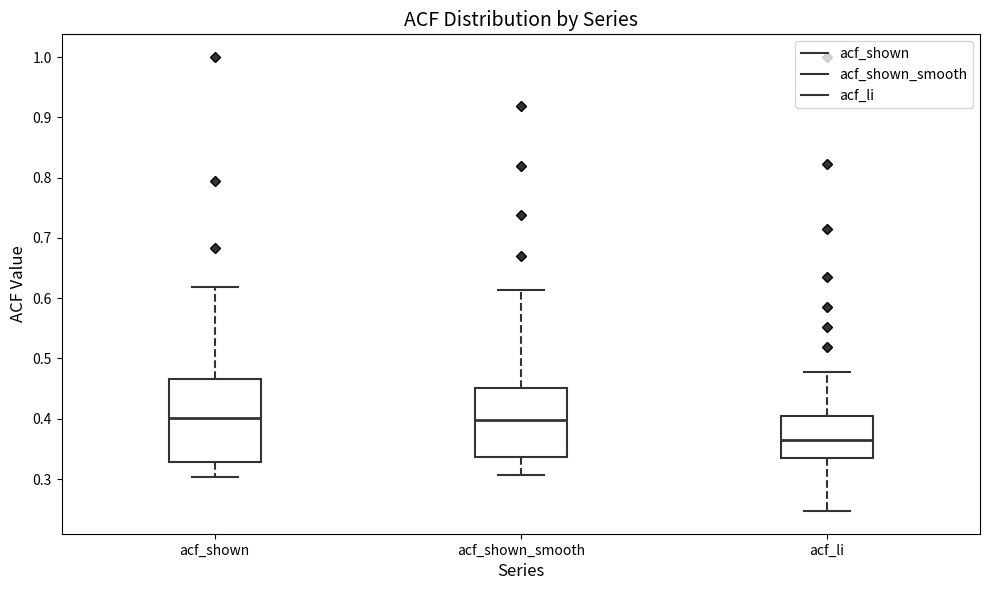

Reading left to right, transcribe this box plot: for each box, give where its median line is, the range the box spans, and where its two whiskers end, as read against the y-axis. The values are not printed on the chart, so give them approximately, as read against the axis.

acf_shown: median 0.40, box 0.33 to 0.47, whiskers 0.30 to 0.62
acf_shown_smooth: median 0.40, box 0.34 to 0.45, whiskers 0.31 to 0.61
acf_li: median 0.36, box 0.33 to 0.40, whiskers 0.25 to 0.48